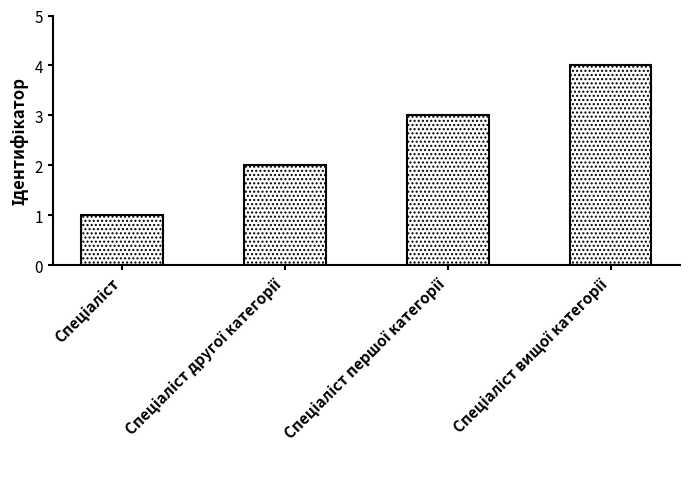

Does the chart contain any negative values?

No